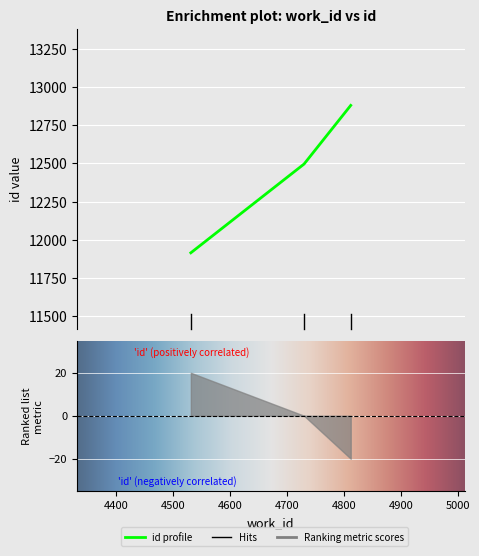

What is the value of the 3rd point from the left?

12879